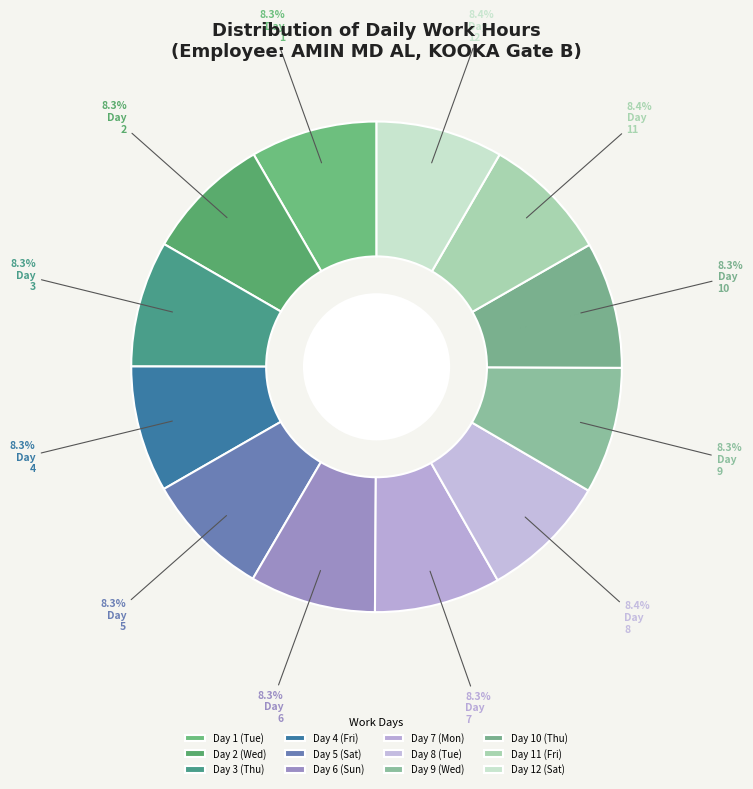

Count the number of slices in the pie.

12